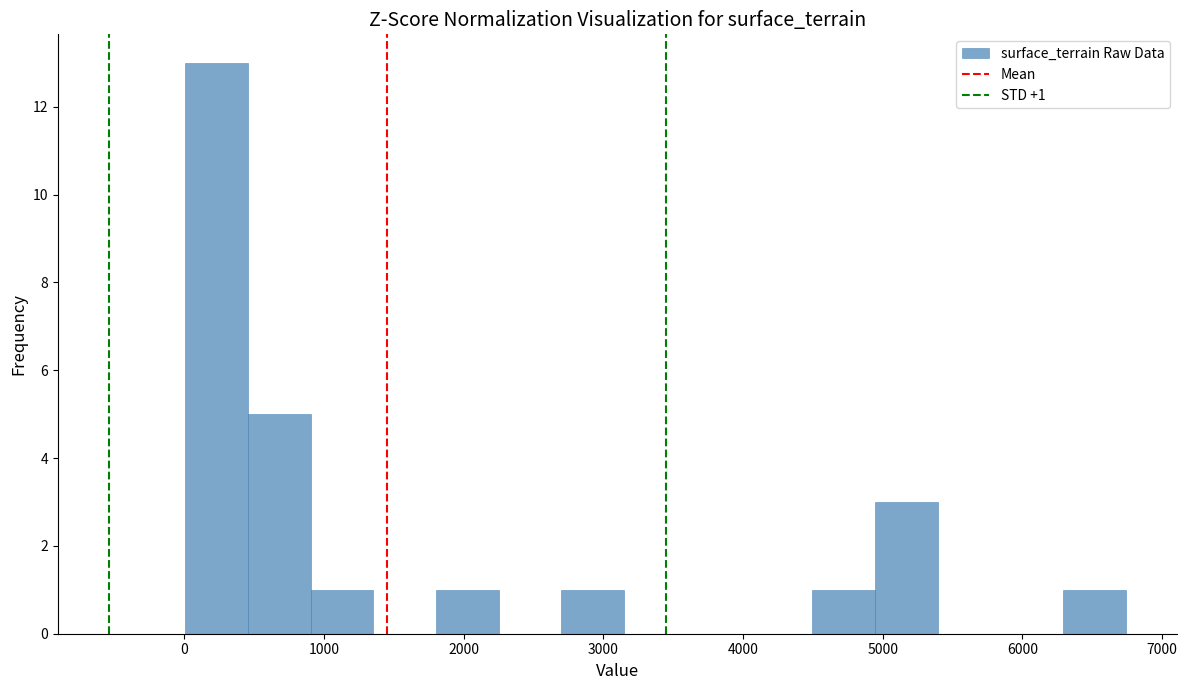

Which range on the x-axis has the tallest bar?

0 to 500